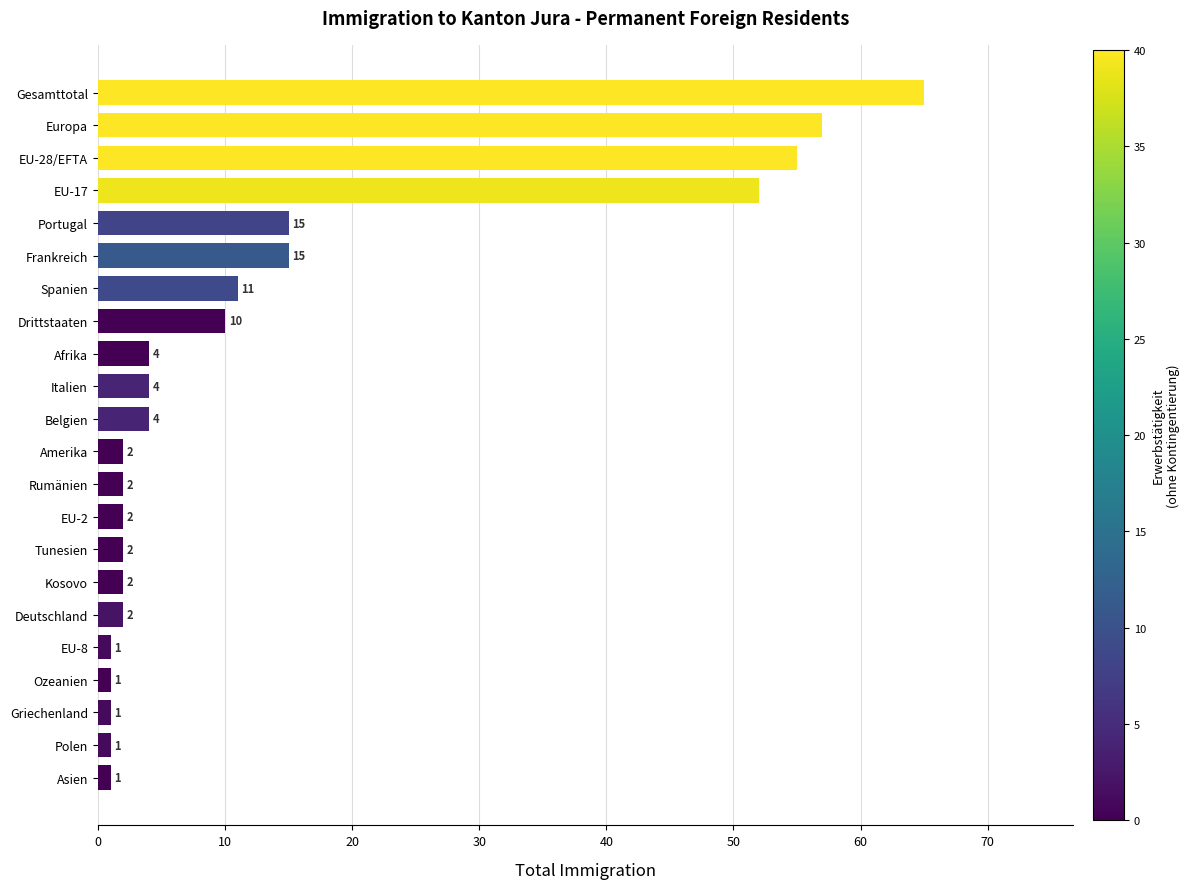

How many data points are less than 4?

11